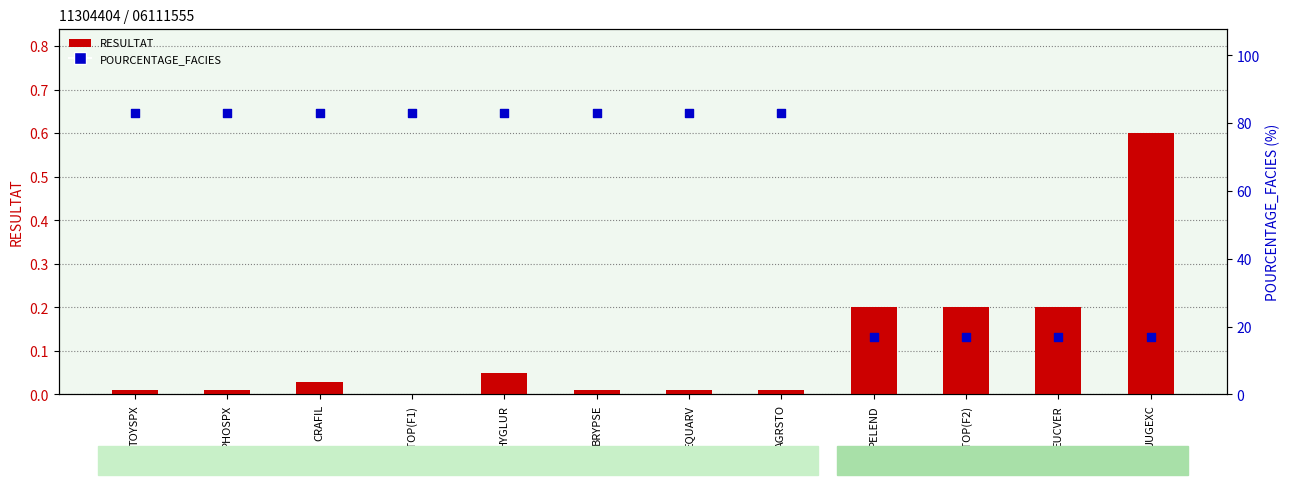

Which series reaches the minimum Y coordinate?

RESULTAT